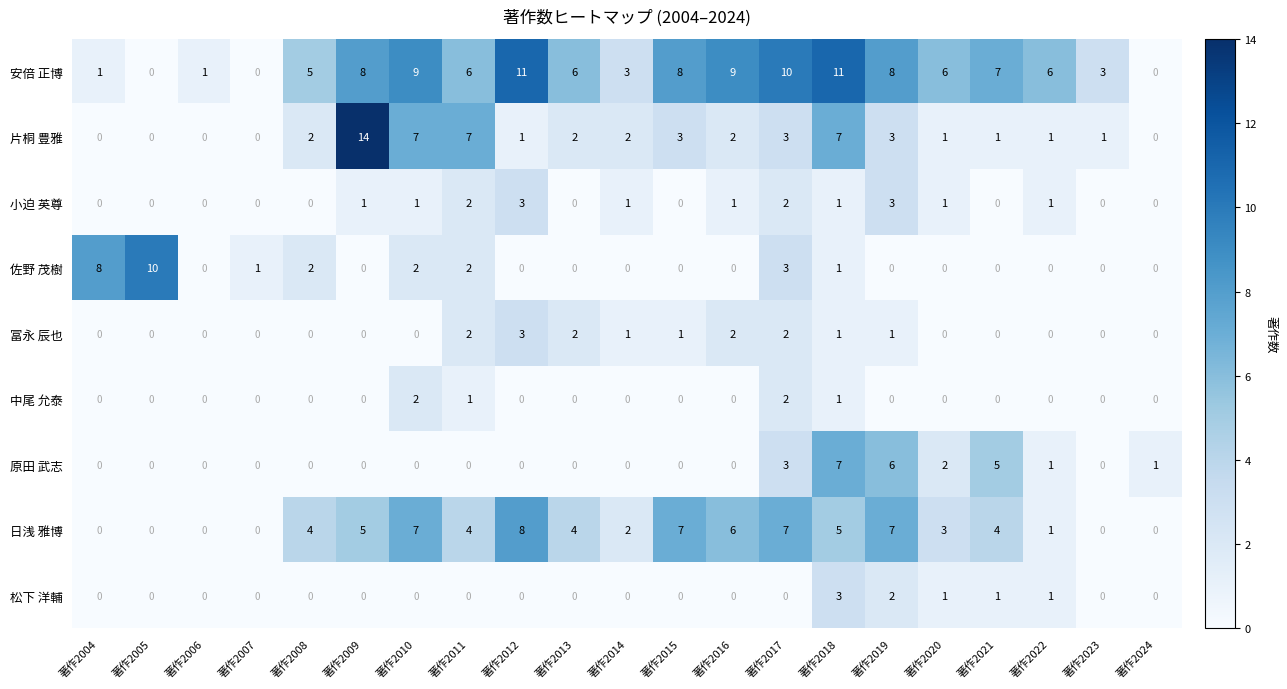

What is the sum of all 日浅 雅博 values?

74